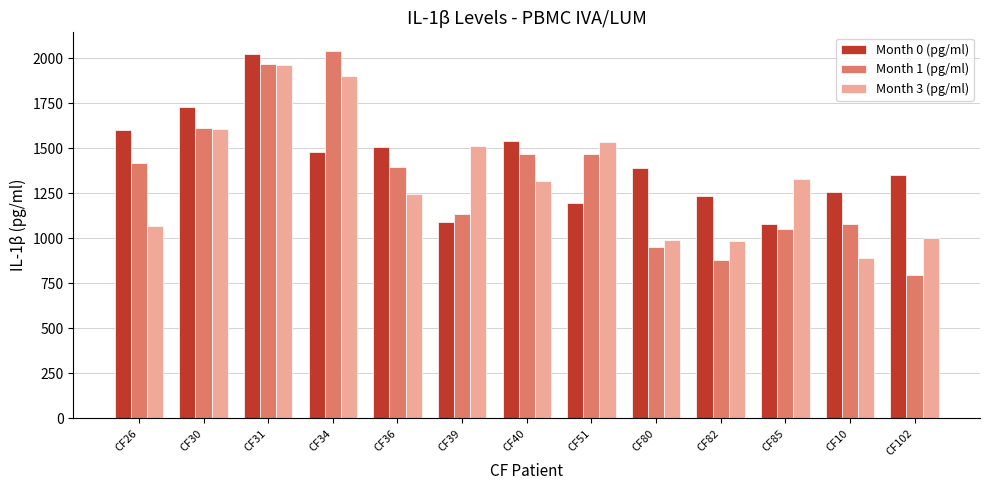

The Month 1 (pg/ml) series shows 881.1 at CF82. True or false?

True